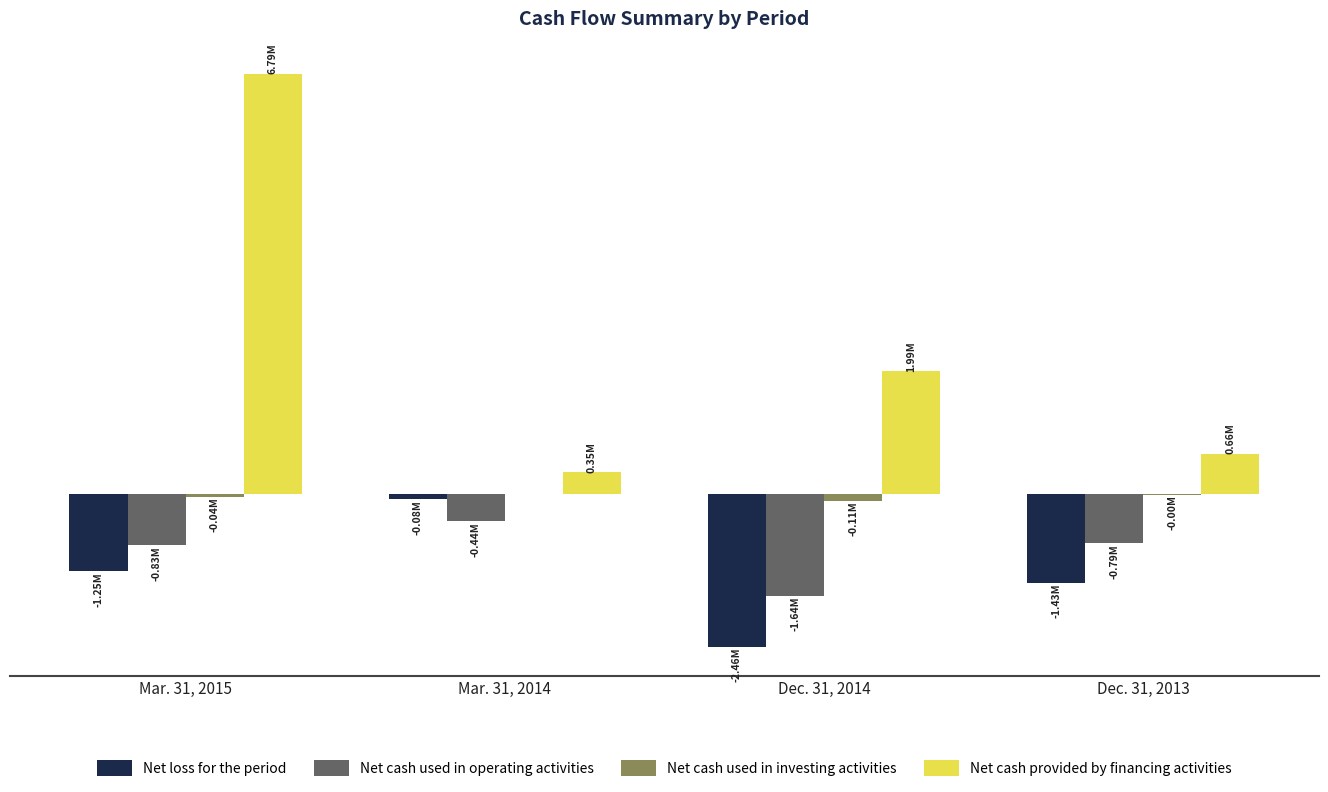

Are the bars grouped side by side (vs. stacked)?

Yes